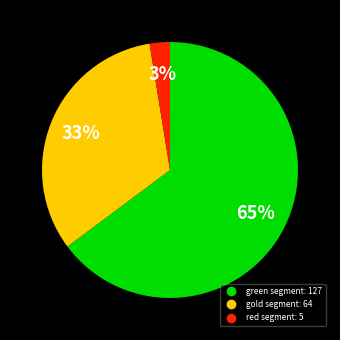

Does any single category account for the majority?

Yes